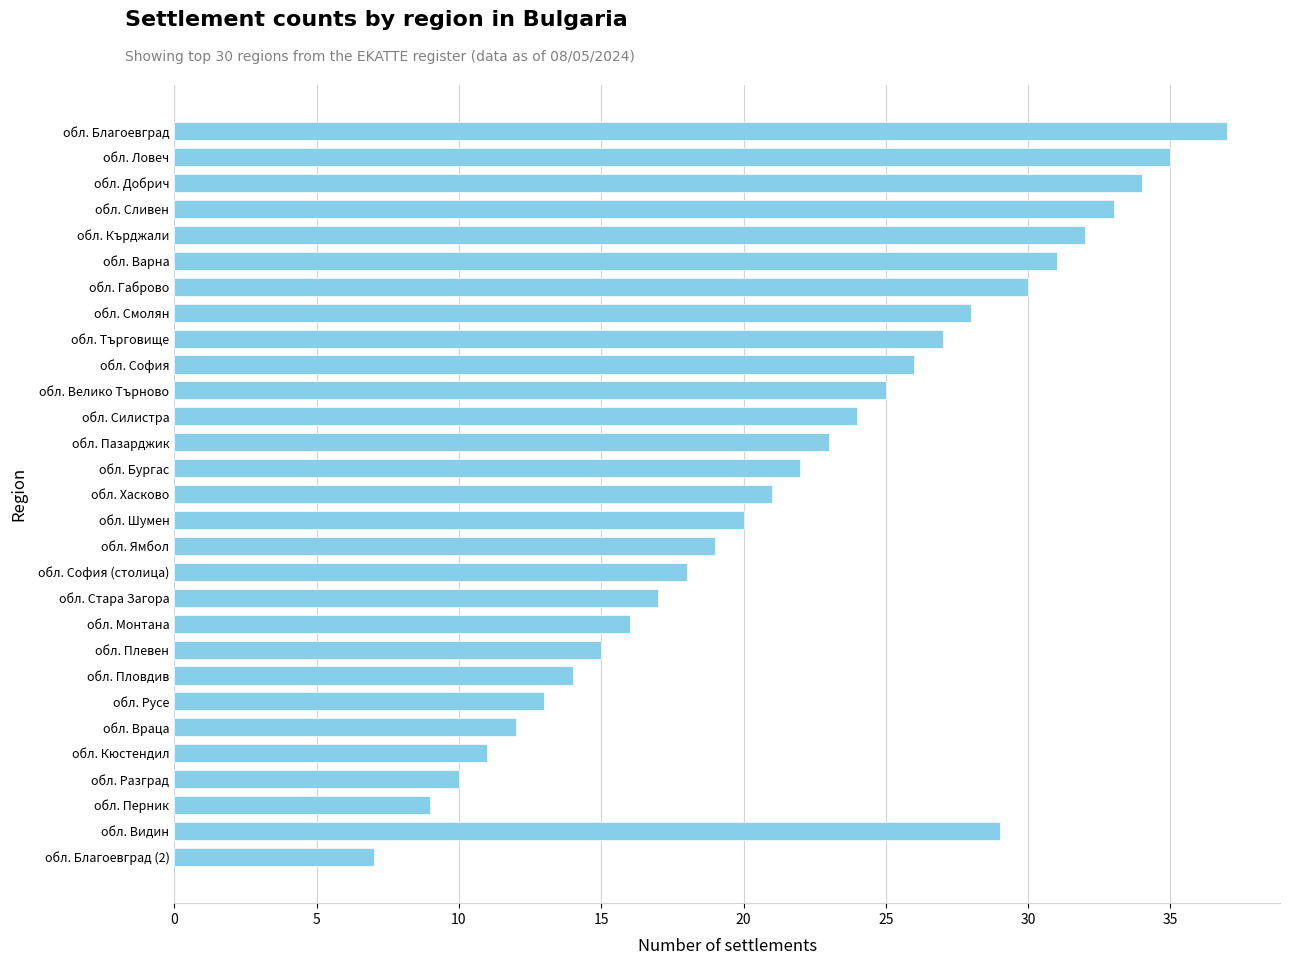

What is the smallest value displayed?

7